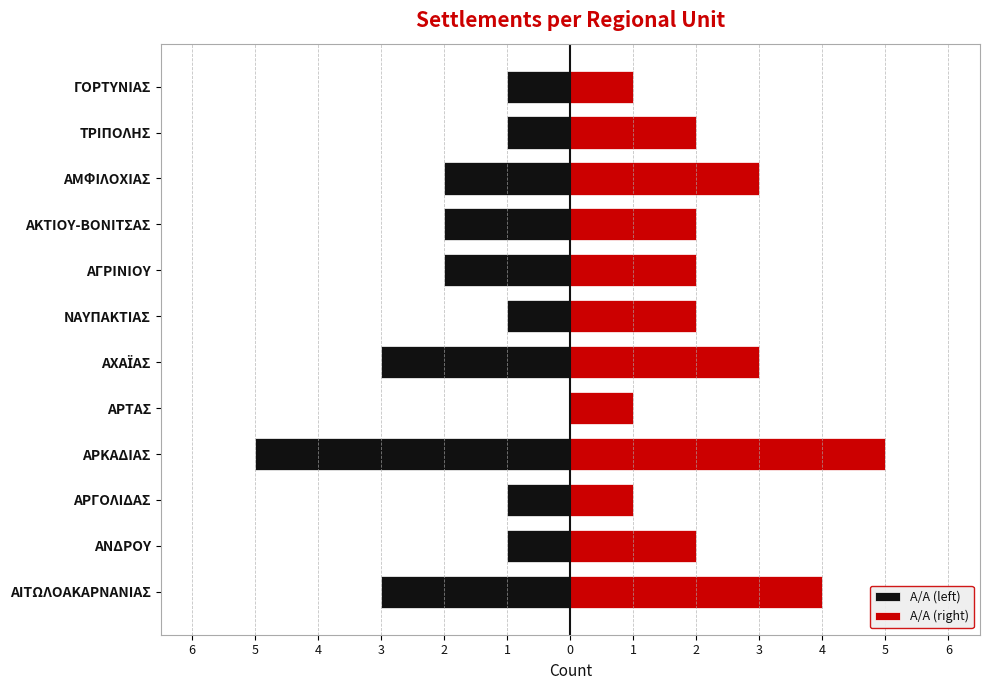

The value of Α/Α (left) at 2 is -1. True or false?

False